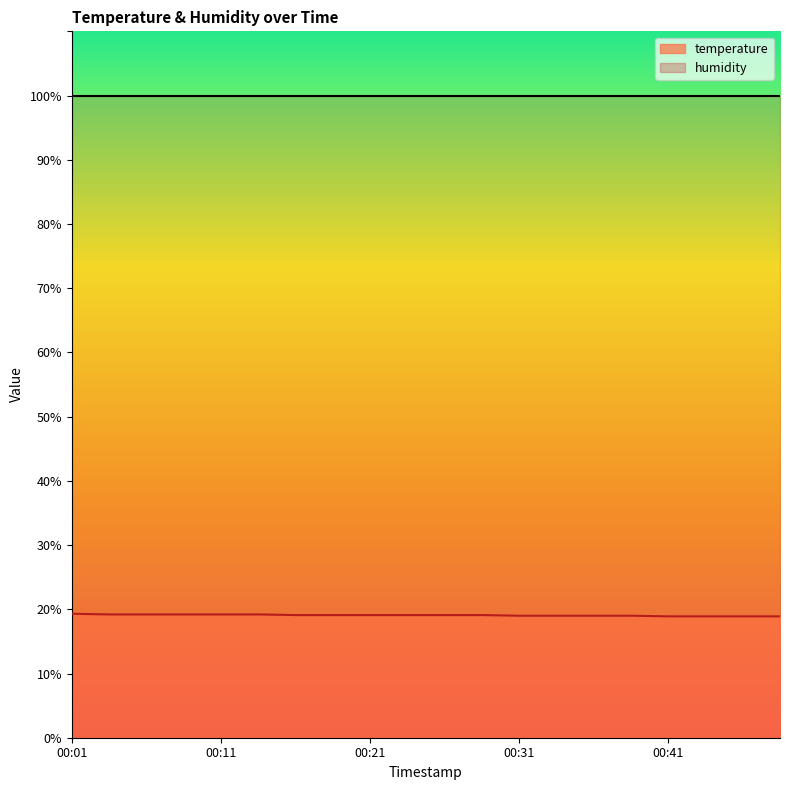

What is the difference between the maximum and minimum values?

0.4